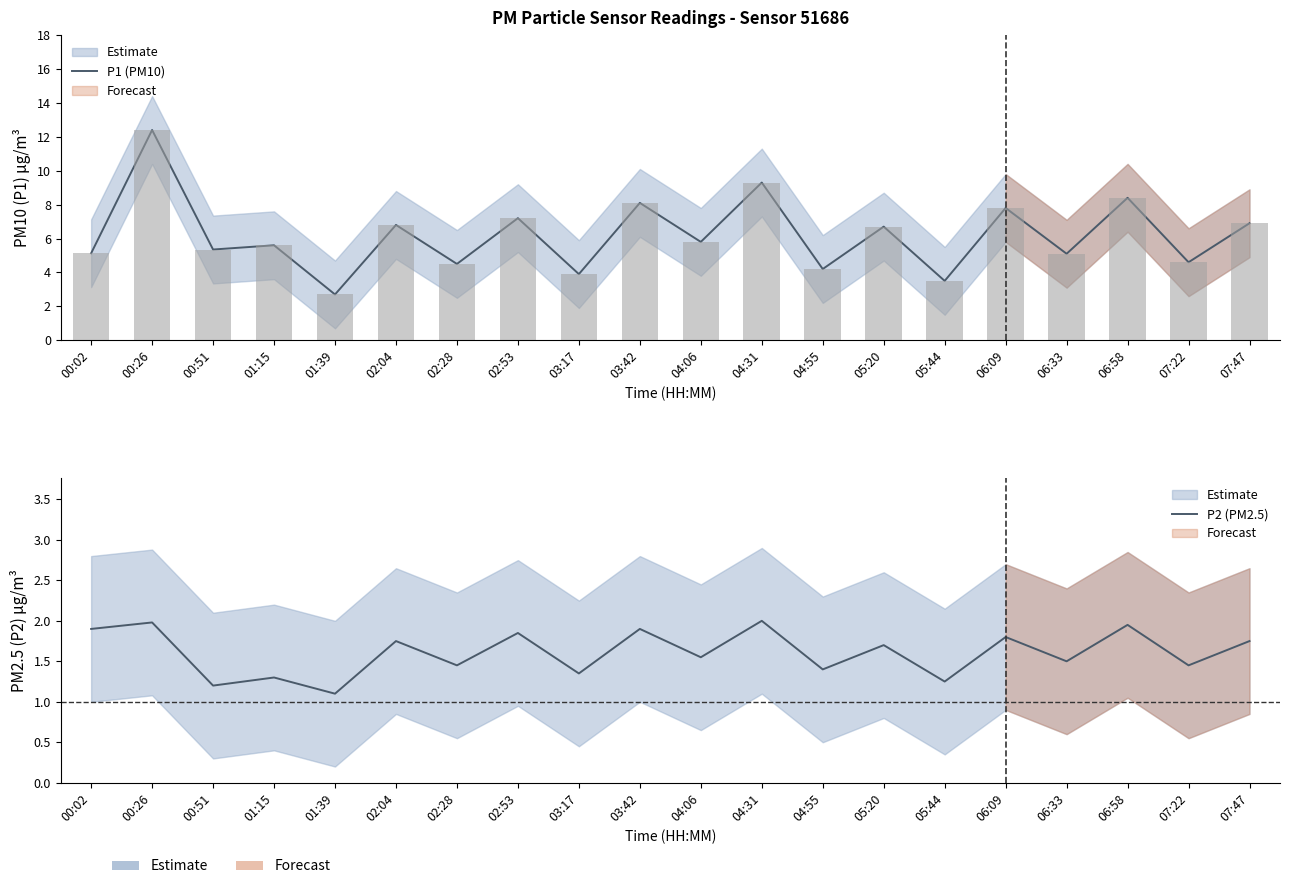

What position from the left is 01:15?

4